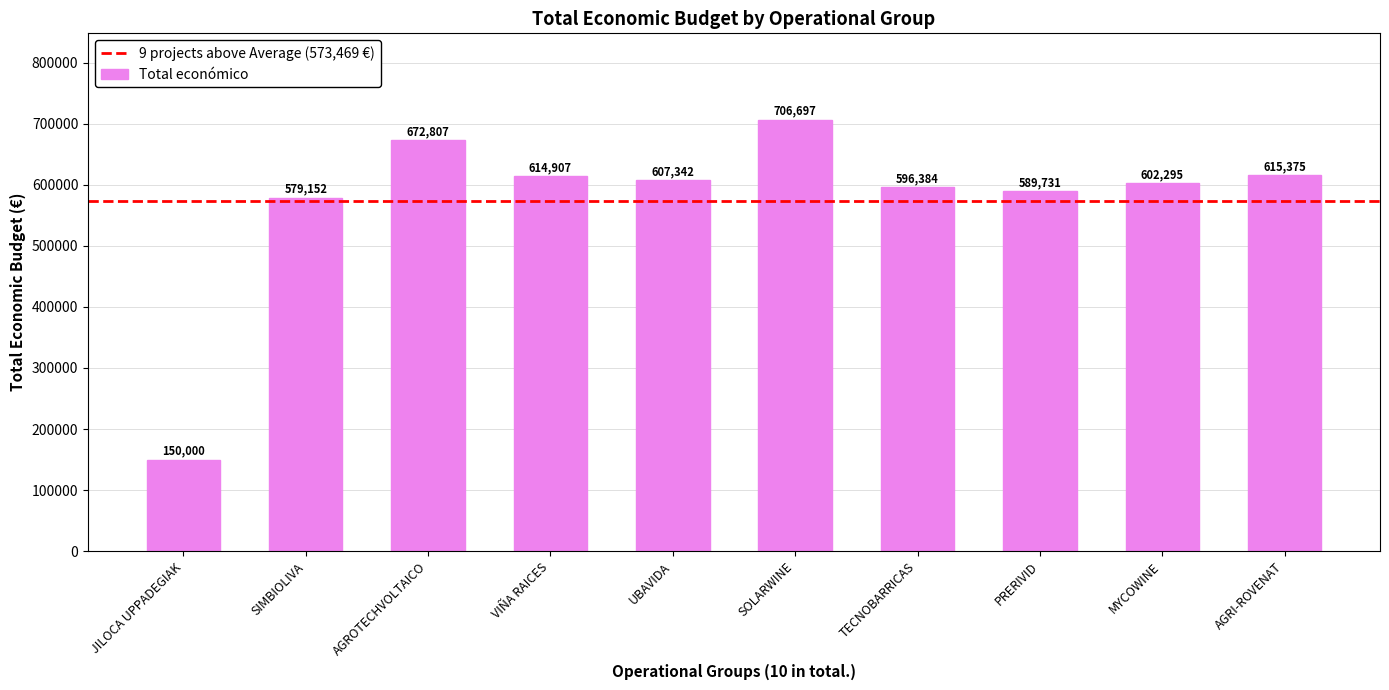

What is the value of the 1st bar from the left?

150000.0